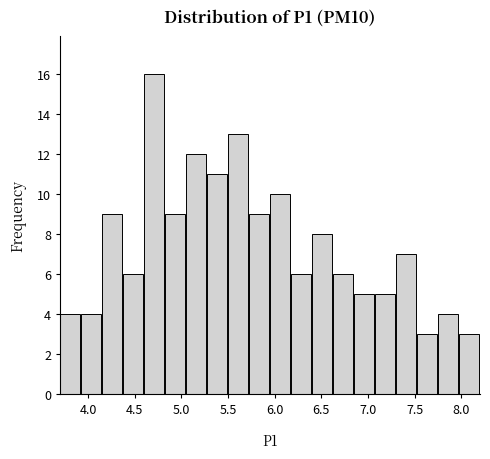

Reading left to right, transcribe this chart: for each bar, give the range it covers on the x-axis and its height. Neither the bar edges nor the heights are printed on the chart, so give them approximately, as read against the axes.

3.700 to 3.925: 4
3.925 to 4.150: 4
4.150 to 4.375: 9
4.375 to 4.600: 6
4.600 to 4.825: 16
4.825 to 5.050: 9
5.050 to 5.275: 12
5.275 to 5.500: 11
5.500 to 5.725: 13
5.725 to 5.950: 9
5.950 to 6.175: 10
6.175 to 6.400: 6
6.400 to 6.625: 8
6.625 to 6.850: 6
6.850 to 7.075: 5
7.075 to 7.300: 5
7.300 to 7.525: 7
7.525 to 7.750: 3
7.750 to 7.975: 4
7.975 to 8.200: 3